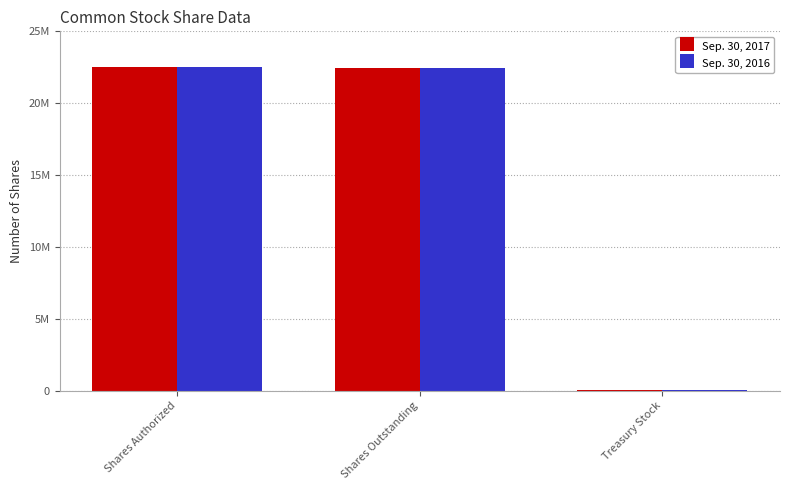

What are all the series names shown in the legend?

Sep. 30, 2017, Sep. 30, 2016